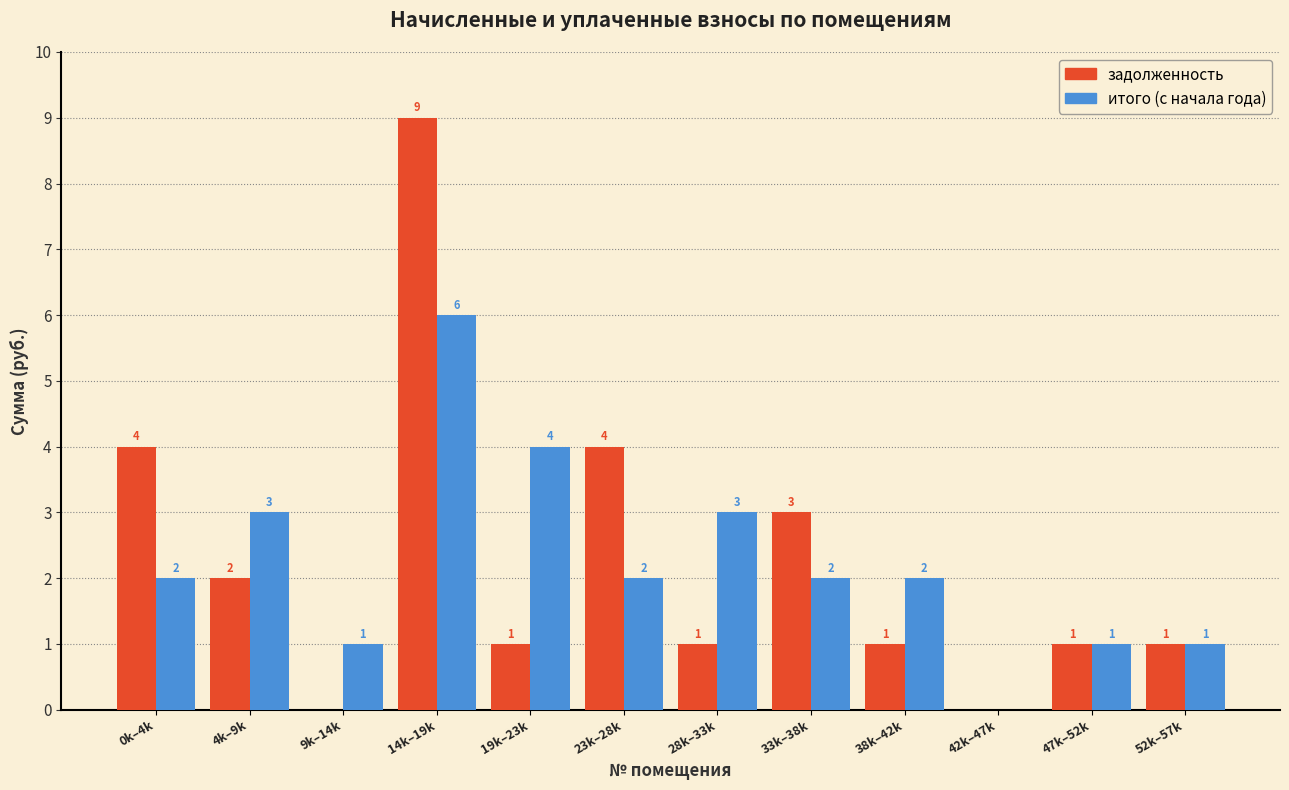

Reading right to left, what are all the values shown in this chart?

задолженность: 52k–57k=1	47k–52k=1	42k–47k=0	38k–42k=1	33k–38k=3	28k–33k=1	23k–28k=4	19k–23k=1	14k–19k=9	9k–14k=0	4k–9k=2	0k–4k=4
итого (с начала года): 52k–57k=1	47k–52k=1	42k–47k=0	38k–42k=2	33k–38k=2	28k–33k=3	23k–28k=2	19k–23k=4	14k–19k=6	9k–14k=1	4k–9k=3	0k–4k=2